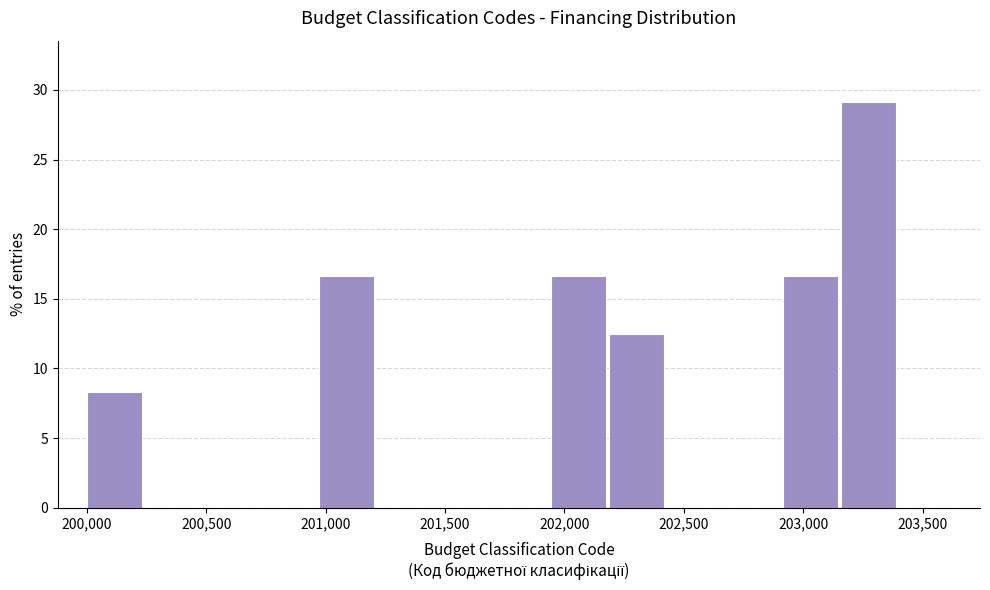

Over which range of the x-axis is the bar tallest?

203150 to 203400